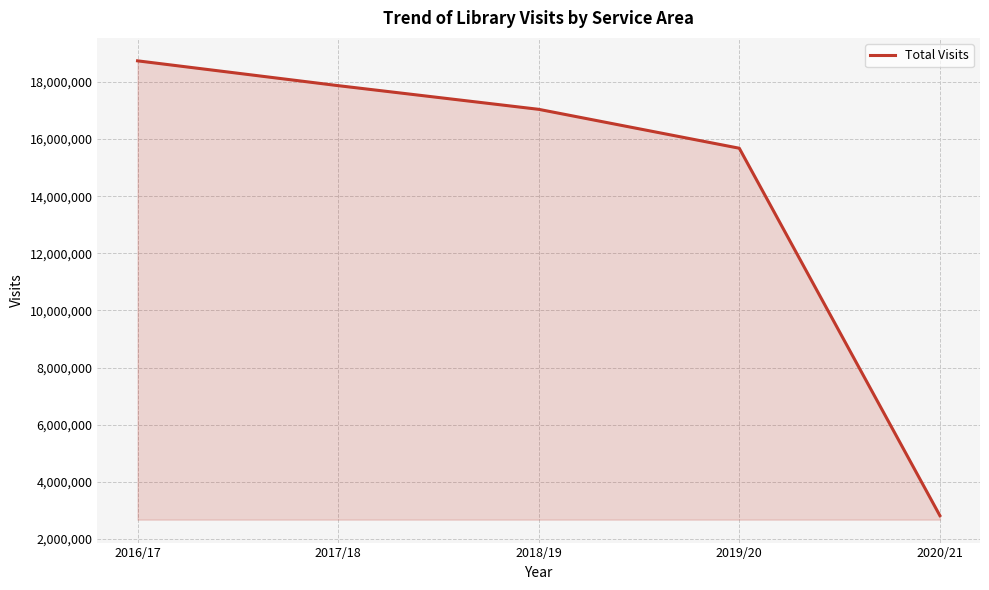

Where does the data first go above 17041627?

2016/17